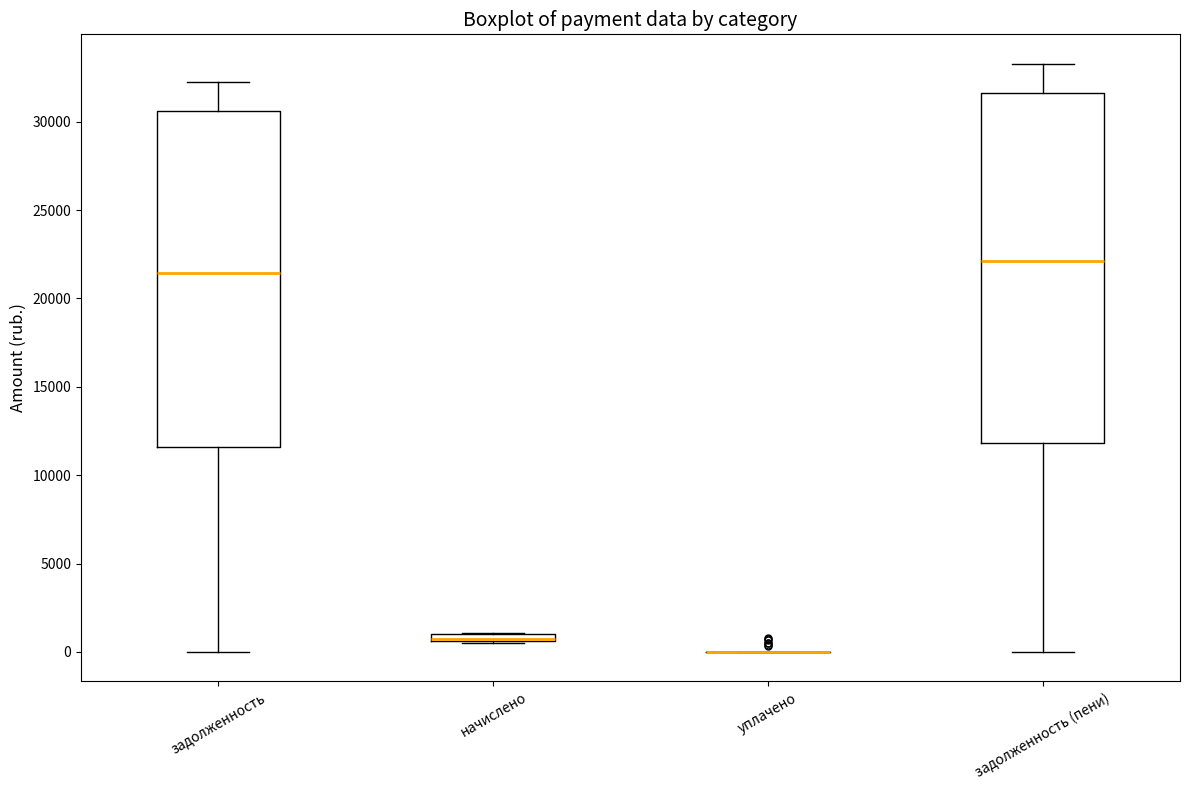

Comparing the boxes themselves (not the whiskers), which one is the tallest?

задолженность (пени)